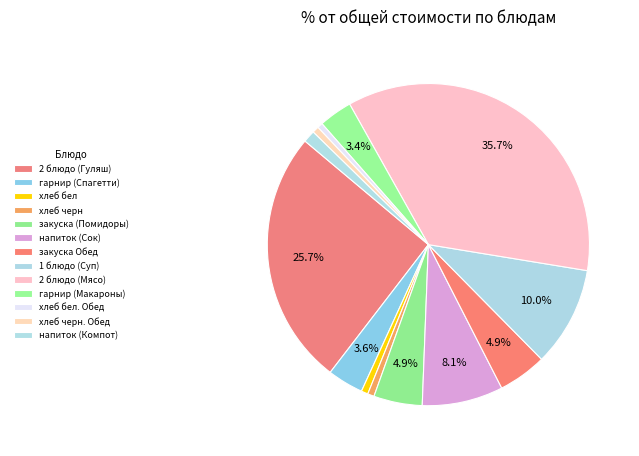

Which has a higher value, гарнир (Макароны) or напиток (Компот)?

гарнир (Макароны)